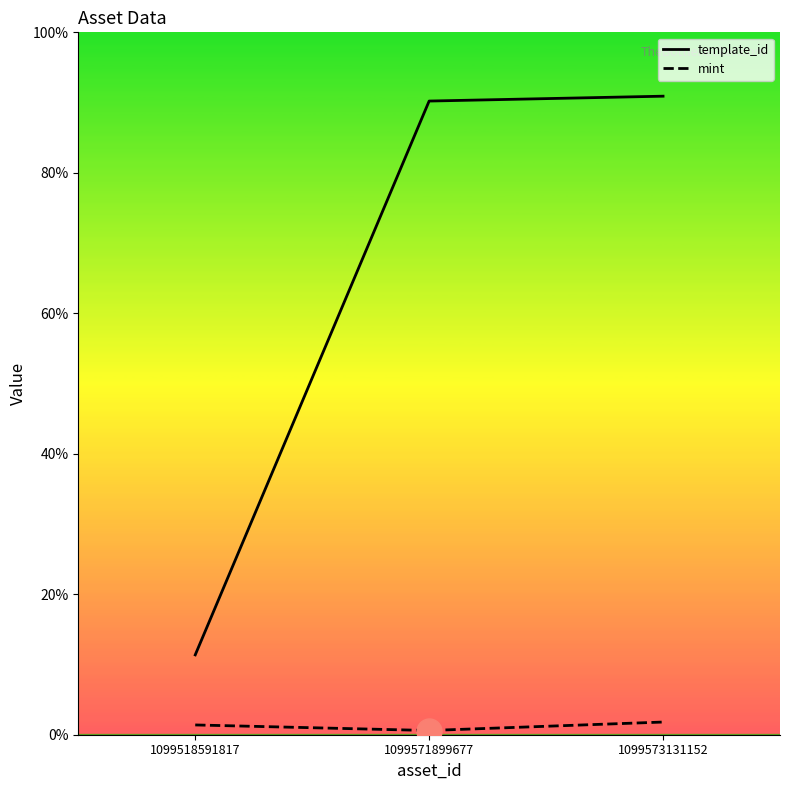

How many lines are shown in the chart?

2